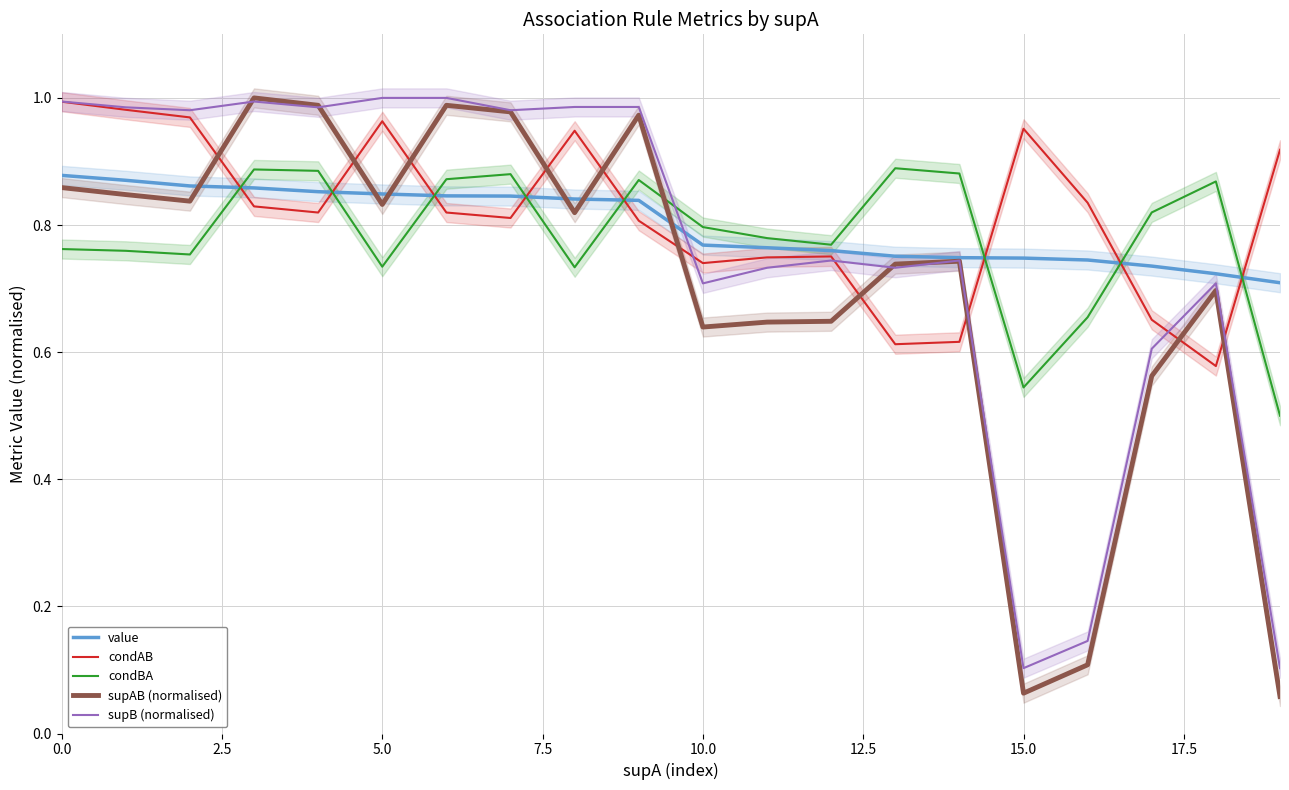

Count the number of data series in this chart.

5